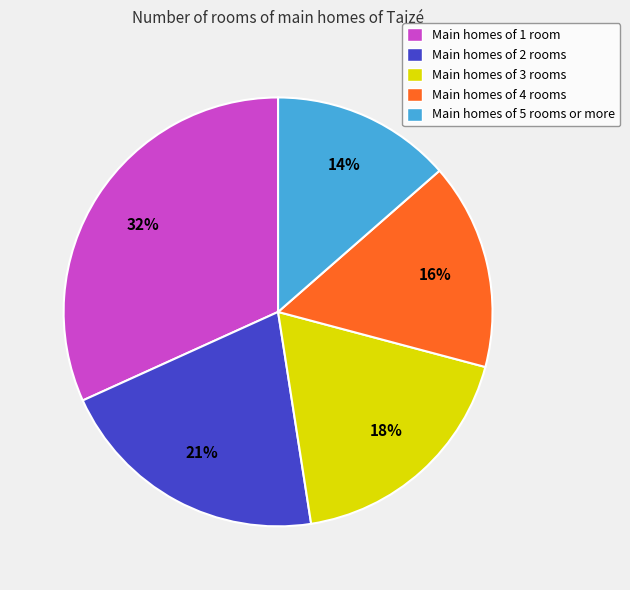

Is it true that Main homes of 4 rooms is 22% of the pie?

False